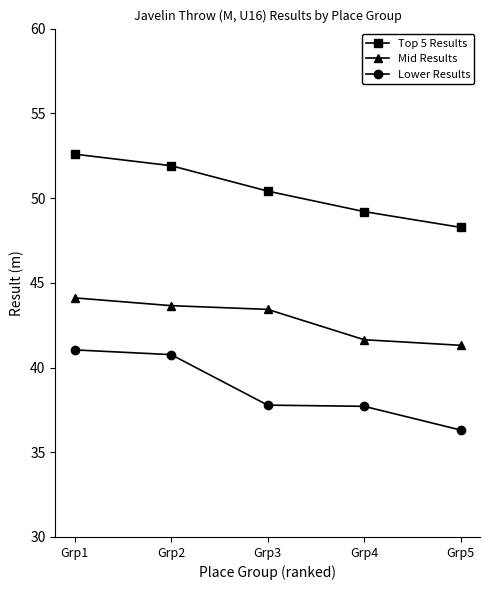

What value does the Lower Results series have at Grp1?

41.0